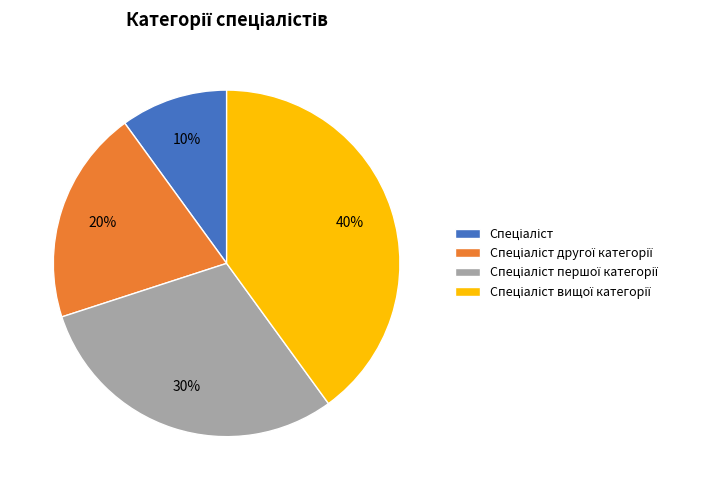

Is there a majority slice in this chart?

No